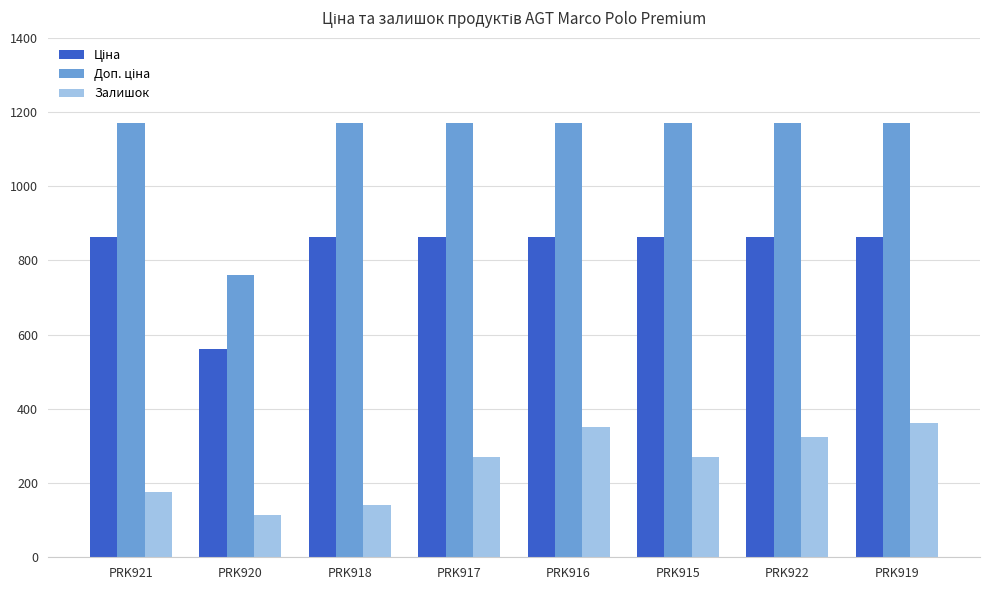

The value of Залишок at PRK920 is 114.0. True or false?

True